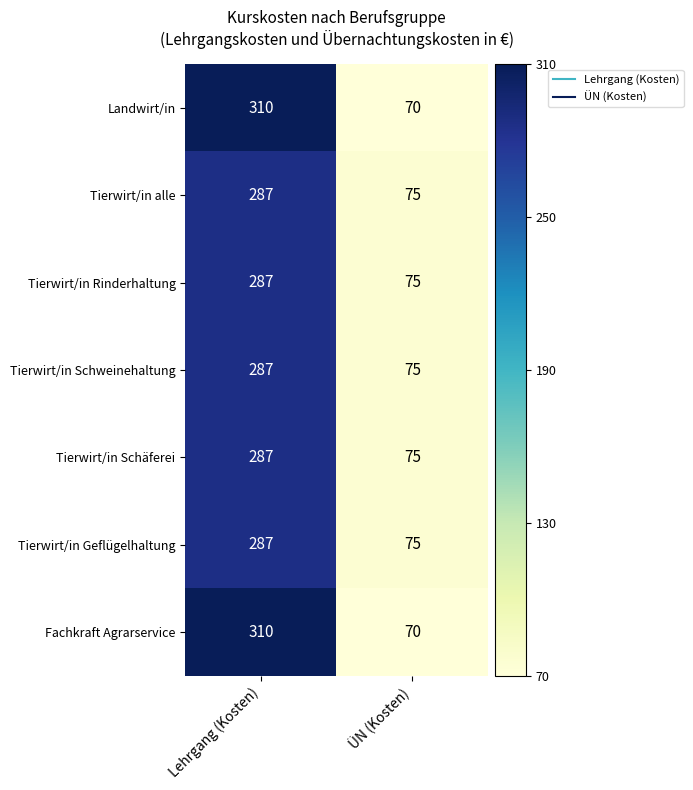

What value does the Fachkraft Agrarservice series have at Lehrgang (Kosten)?

310